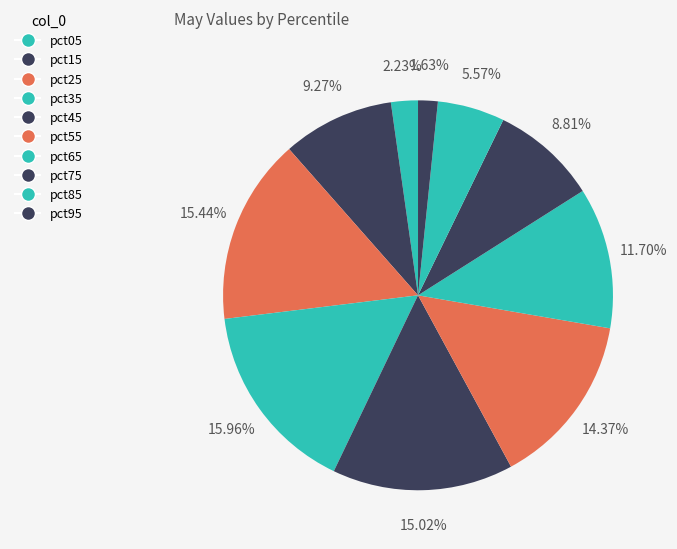

Rank the categories by value from lowest to highest.

pct95, pct05, pct85, pct75, pct15, pct65, pct55, pct45, pct25, pct35